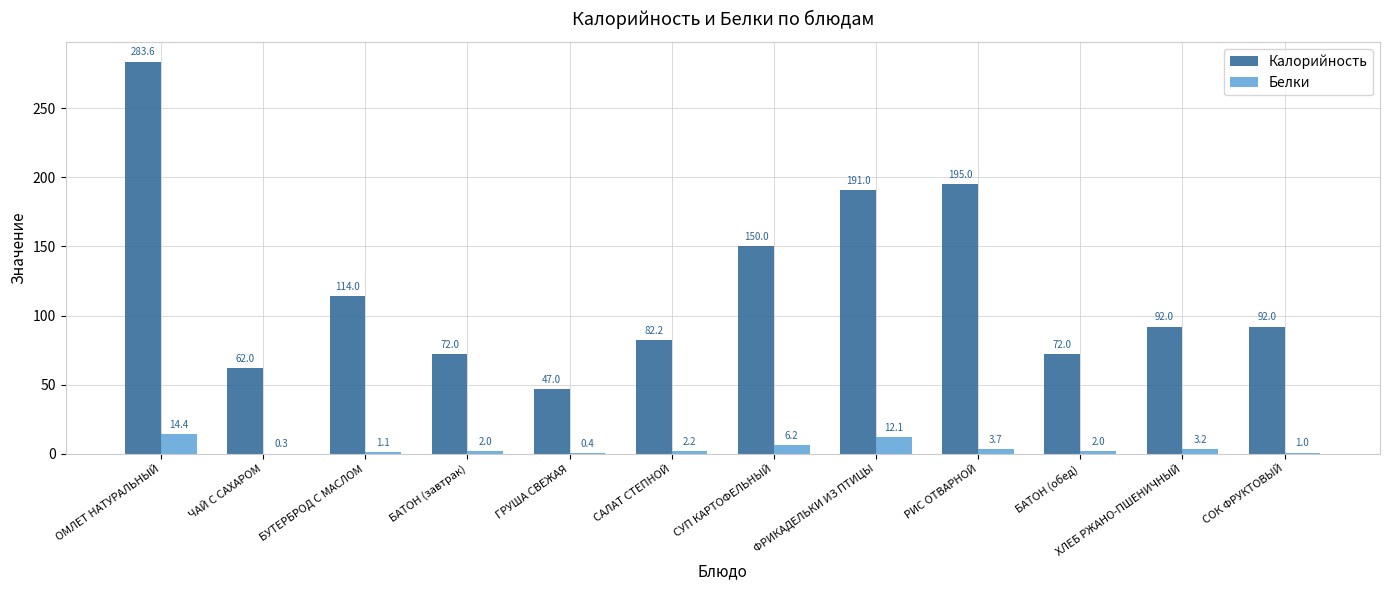

Which series has the largest total across all categories?

Калорийность